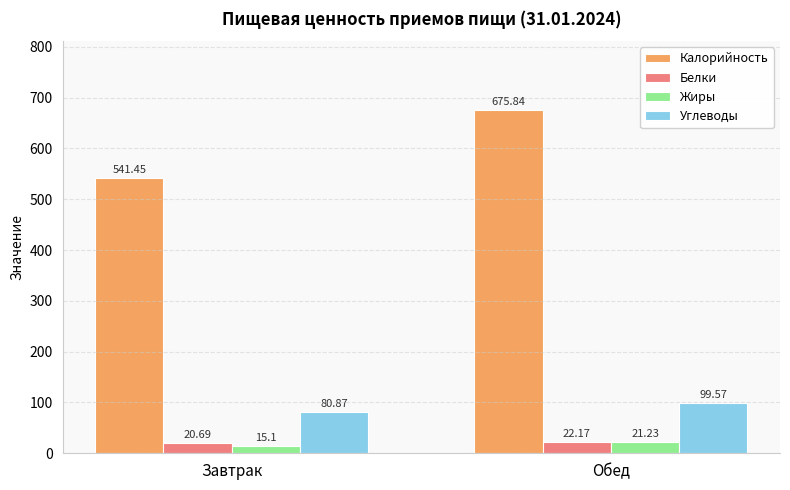

Which series has the widest spread of values?

Калорийность